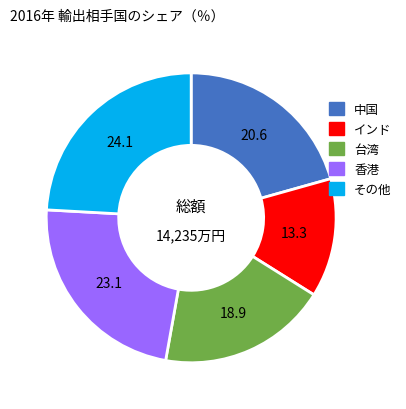

Which slice is the smallest?

インド